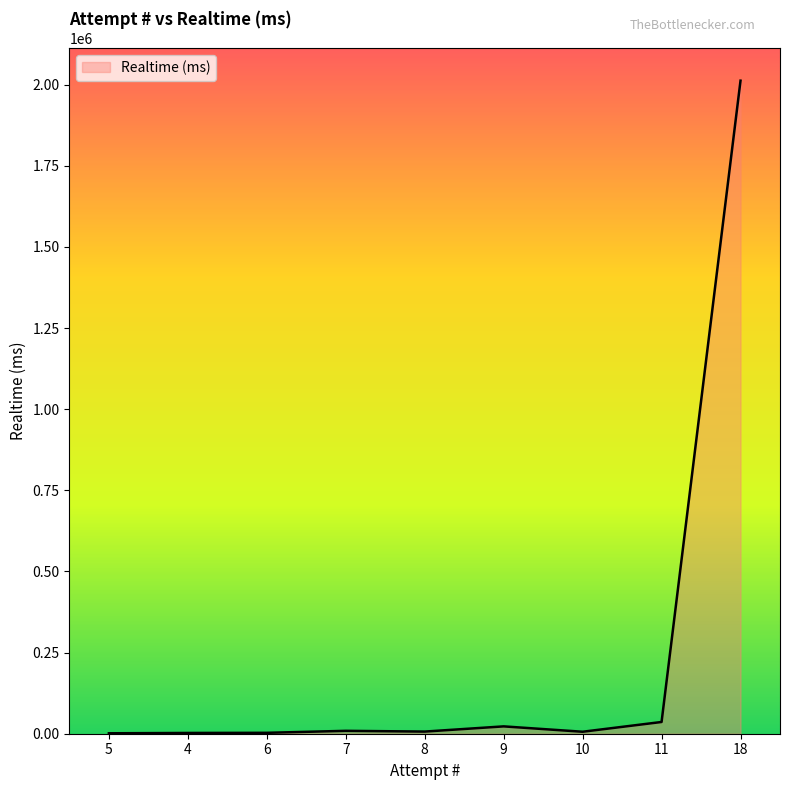

What is the approximate value at 10, to the nearest 10?

6080